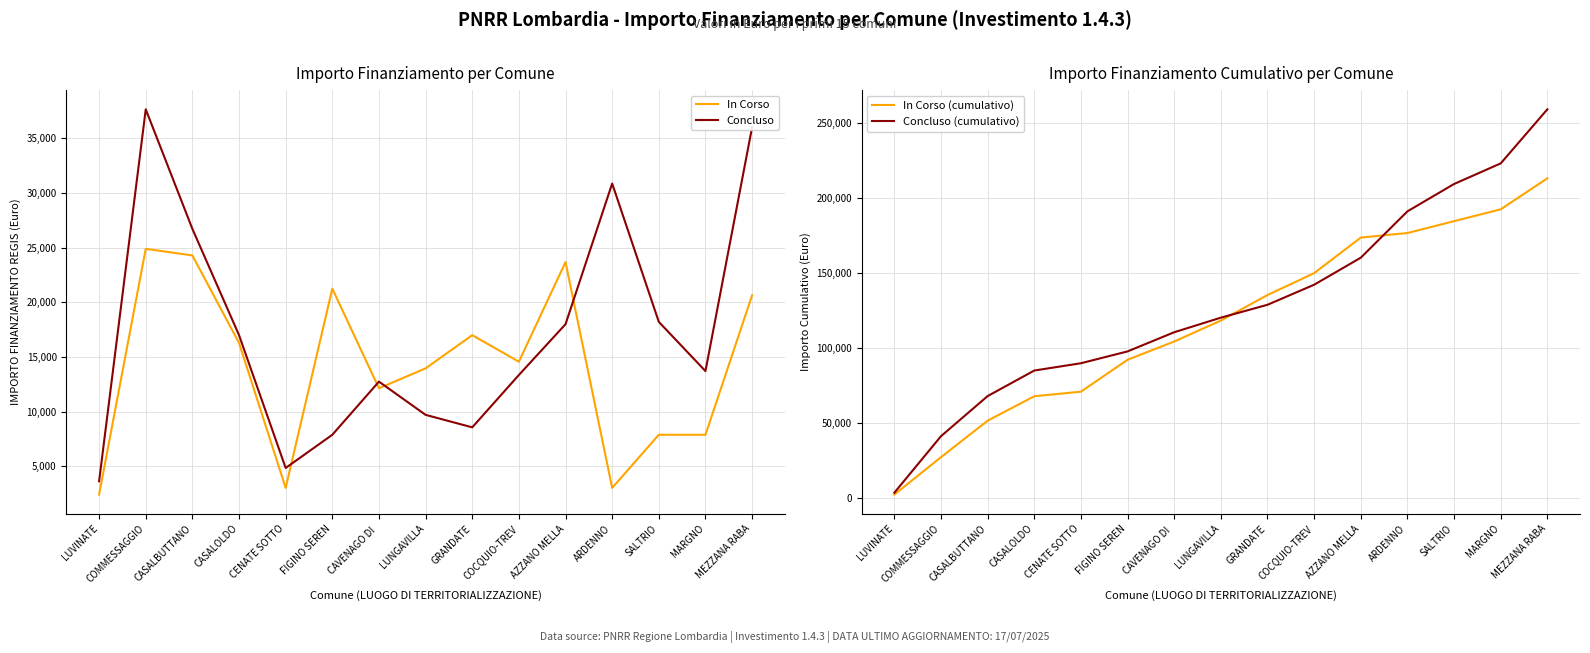

Rank the categories by Concluso value from highest to lowest.

COMMESSAGGIO, MEZZANA RABA, ARDENNO, CASALBUTTANO, SALTRIO, AZZANO MELLA, CASALOLDO, MARGNO, COCQUIO-TREV, CAVENAGO DI , LUNGAVILLA, GRANDATE, FIGINO SEREN, CENATE SOTTO, LUVINATE